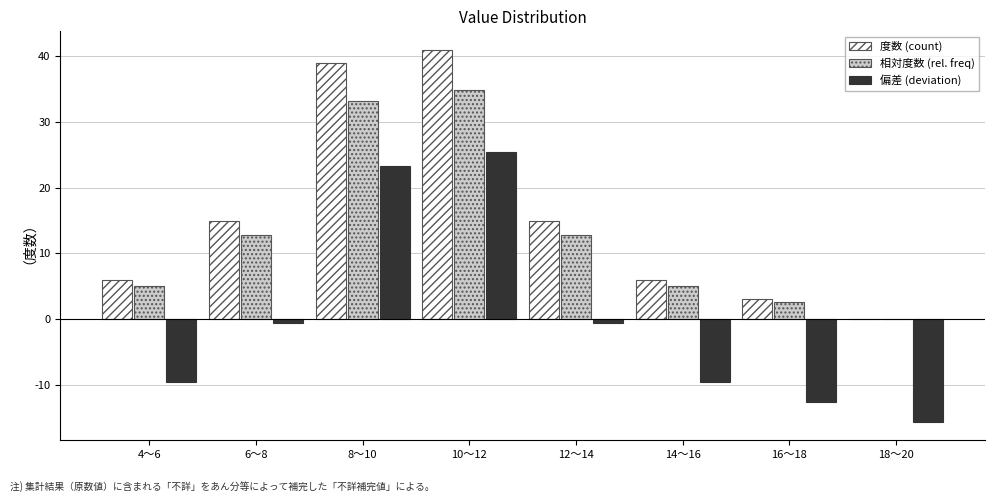

Is the value of 度数 (count) at 16〜18 greater than the value of 偏差 (deviation) at 6〜8?

Yes